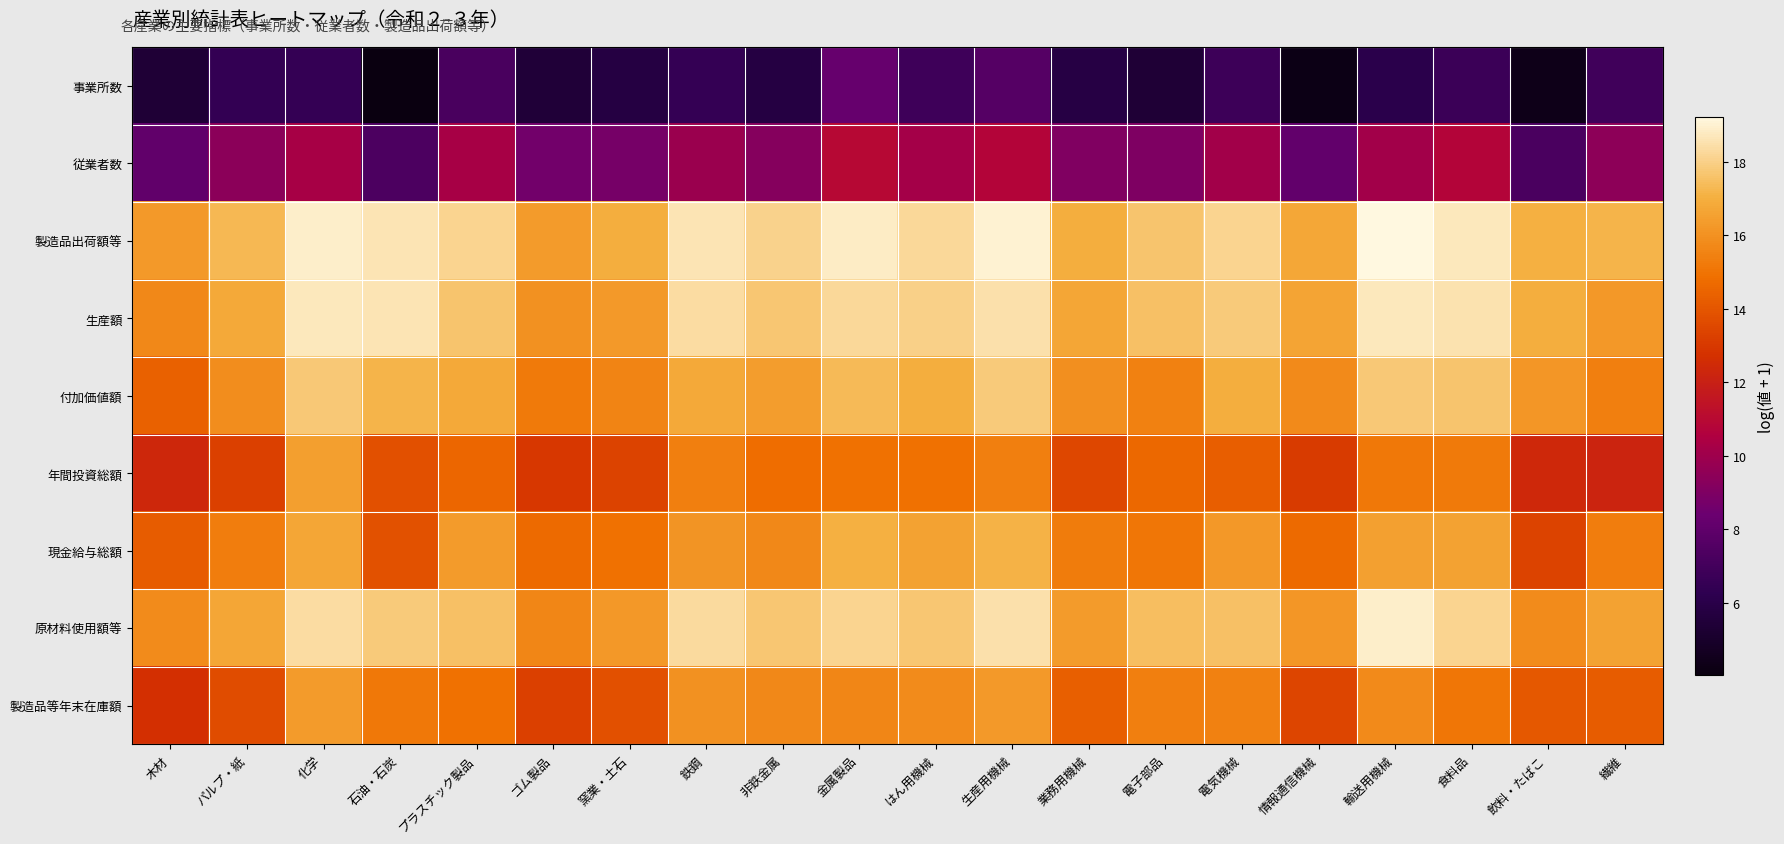

Which has a higher value, 生産用機械 or はん用機械?

生産用機械